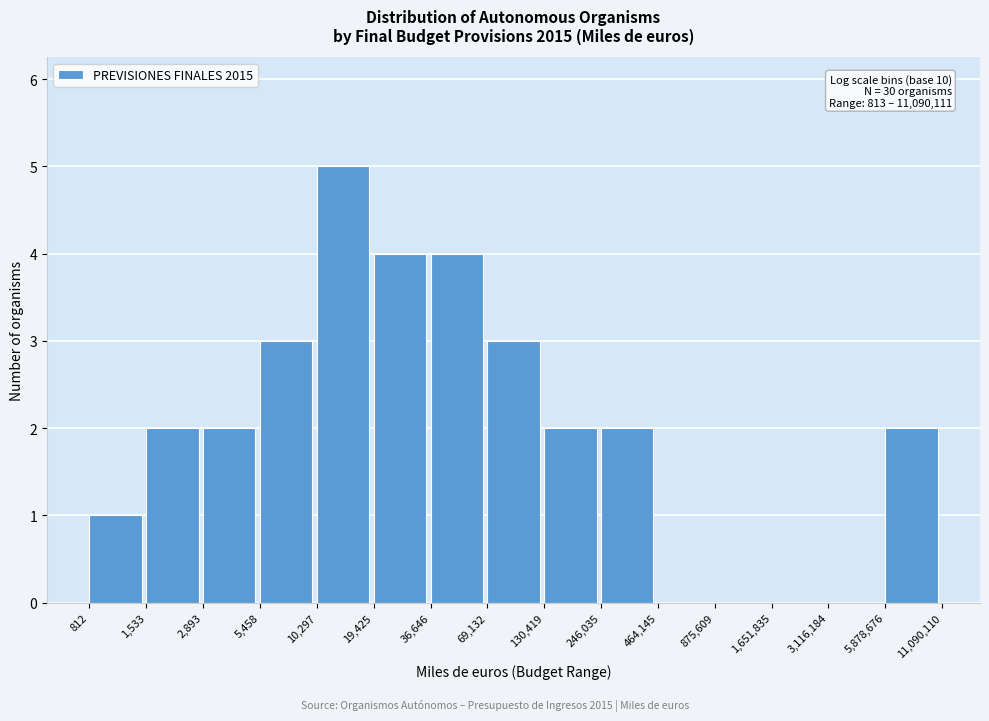

Reading right to left, list all the values displayed in this chart.

5,878,676=2	3,116,184=0	1,651,835=0	875,609=0	464,145=0	246,035=2	130,419=2	69,132=3	36,646=4	19,425=4	10,297=5	5,458=3	2,893=2	1,533=2	812=1